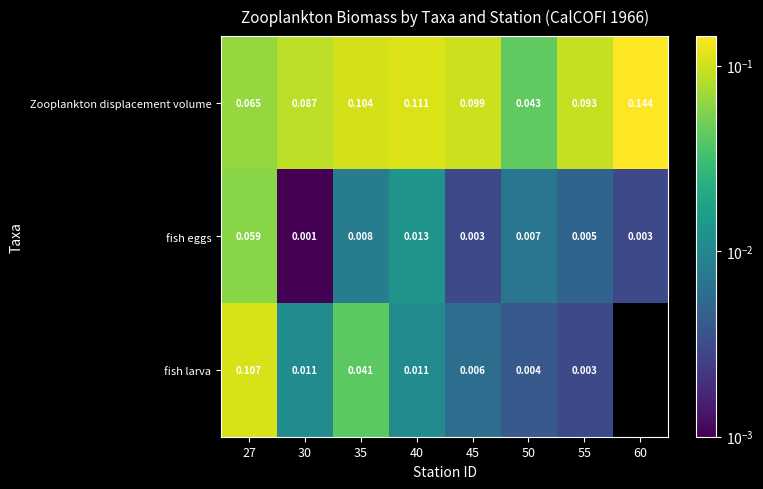

Is the value of fish eggs at 40 greater than the value of fish larva at 27?

No